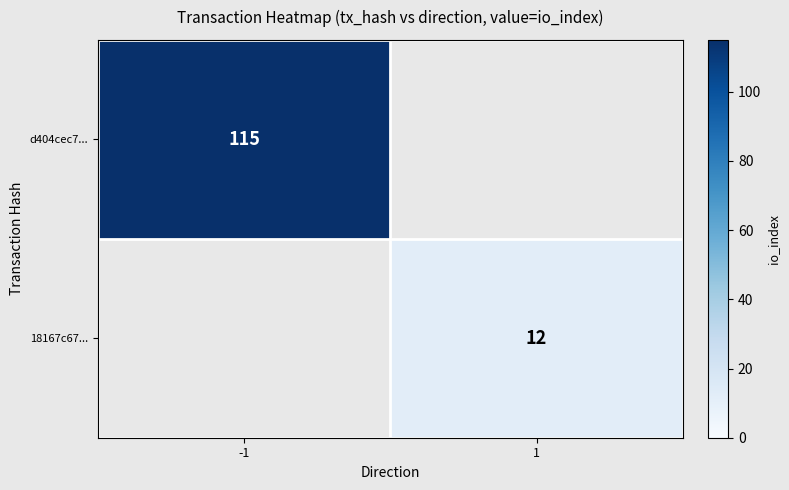

The 18167c67... series shows 12 at 1. True or false?

True